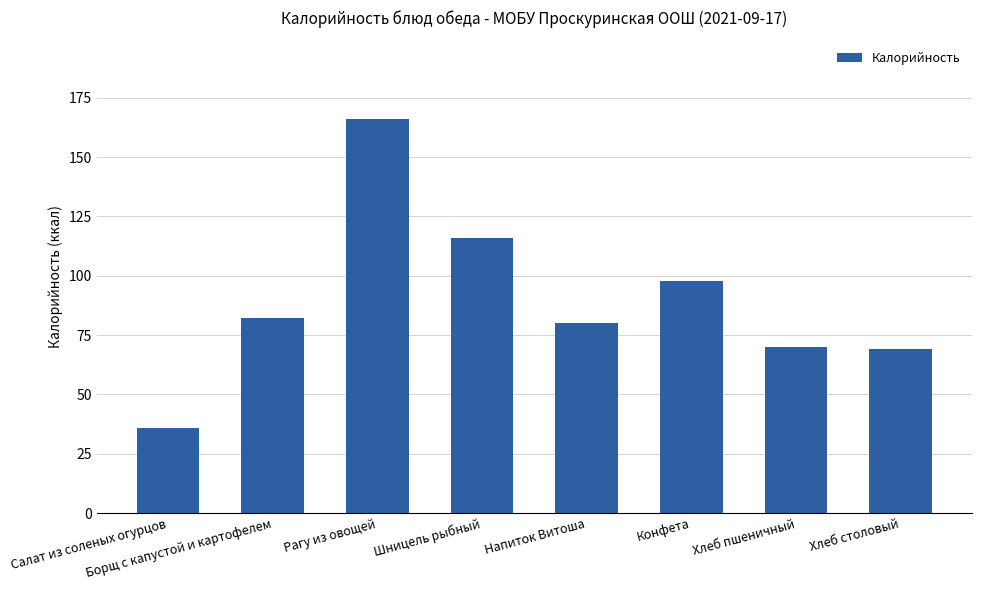

Reading left to right, transcribe all the data shown in this chart.

35.9	82.0	166.0	116.0	80.0	97.7	70.1	69.0